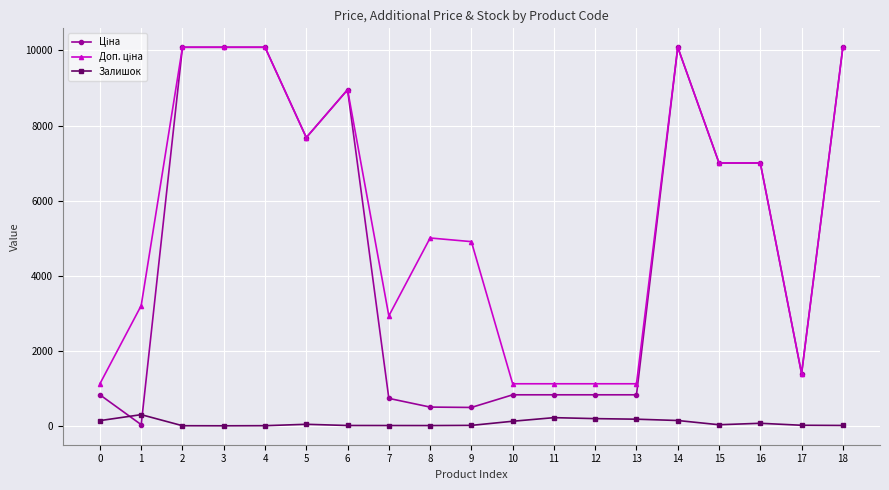

Count the number of data series in this chart.

3